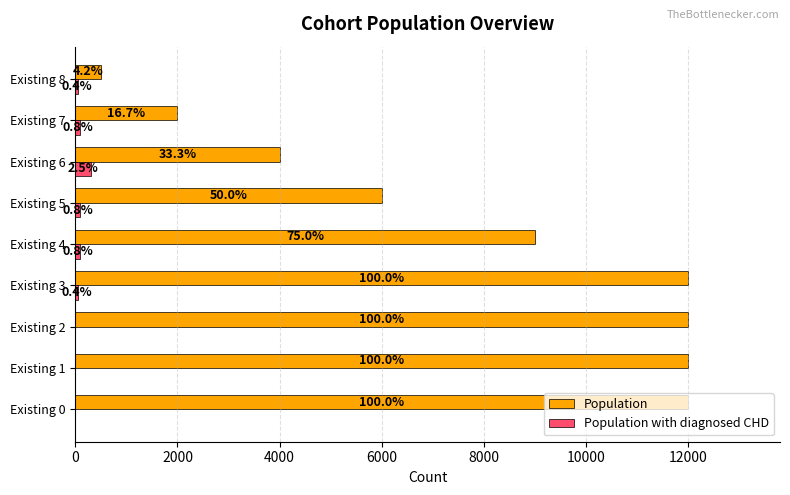

What are all the series names shown in the legend?

Population, Population with diagnosed CHD